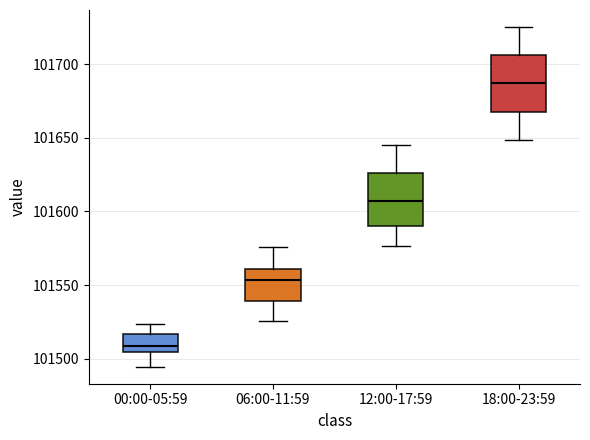

Which box has the highest median line?

18:00-23:59